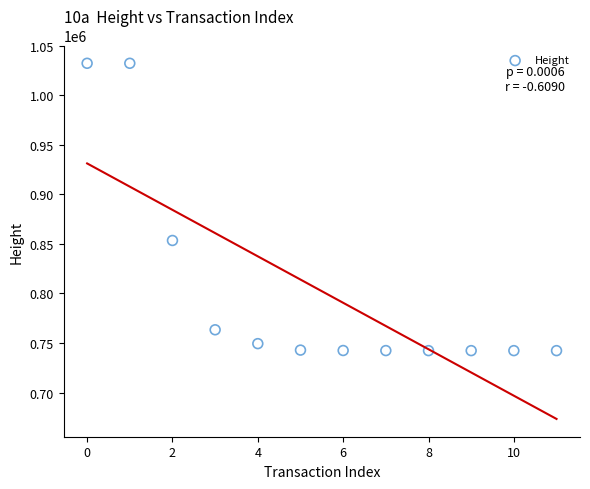

What is the range of Y values (max minus min)?

289830